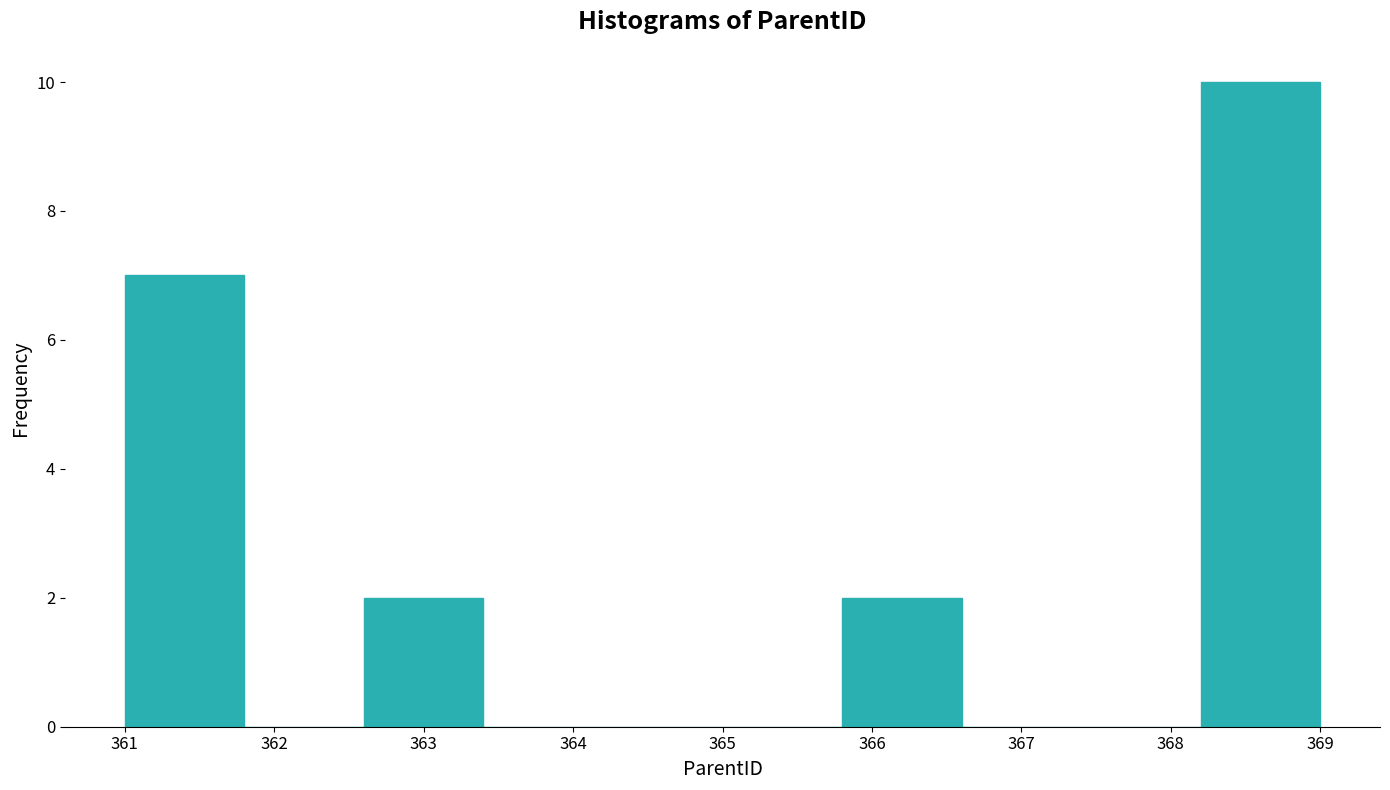

Reading left to right, list every bar in this chart as the range it spans on the x-axis followed by its height. The values are not printed on the chart, so give them approximately, as read against the axis.

361.0 to 361.8: 7
361.8 to 362.6: 0
362.6 to 363.4: 2
363.4 to 364.2: 0
364.2 to 365.0: 0
365.0 to 365.8: 0
365.8 to 366.6: 2
366.6 to 367.4: 0
367.4 to 368.2: 0
368.2 to 369.0: 10